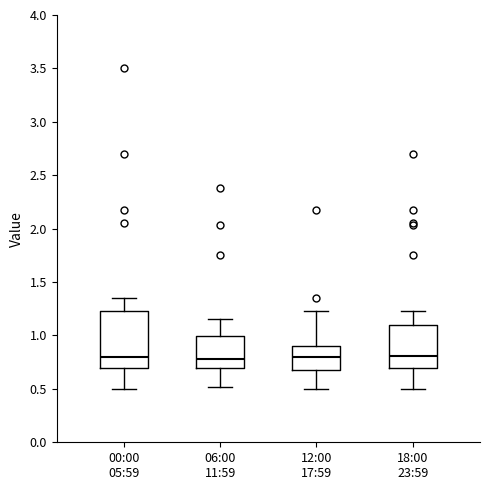

Which box is the tallest, from its lower edge to its upper edge?

00:00 05:59